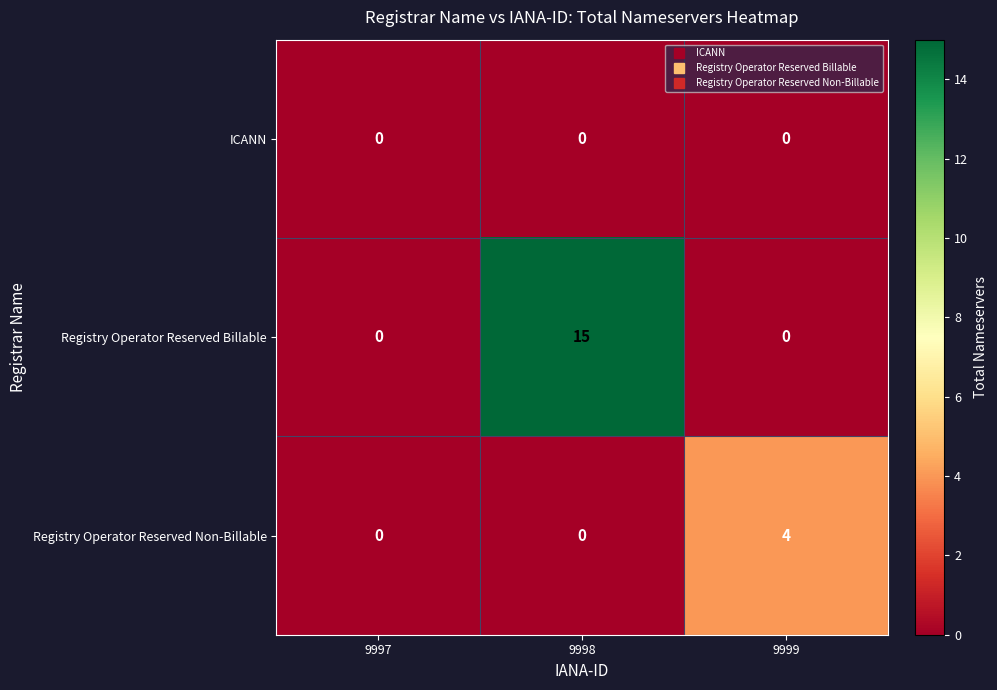

What is the difference between the Registry Operator Reserved Billable values at 9998 and 9997?

15